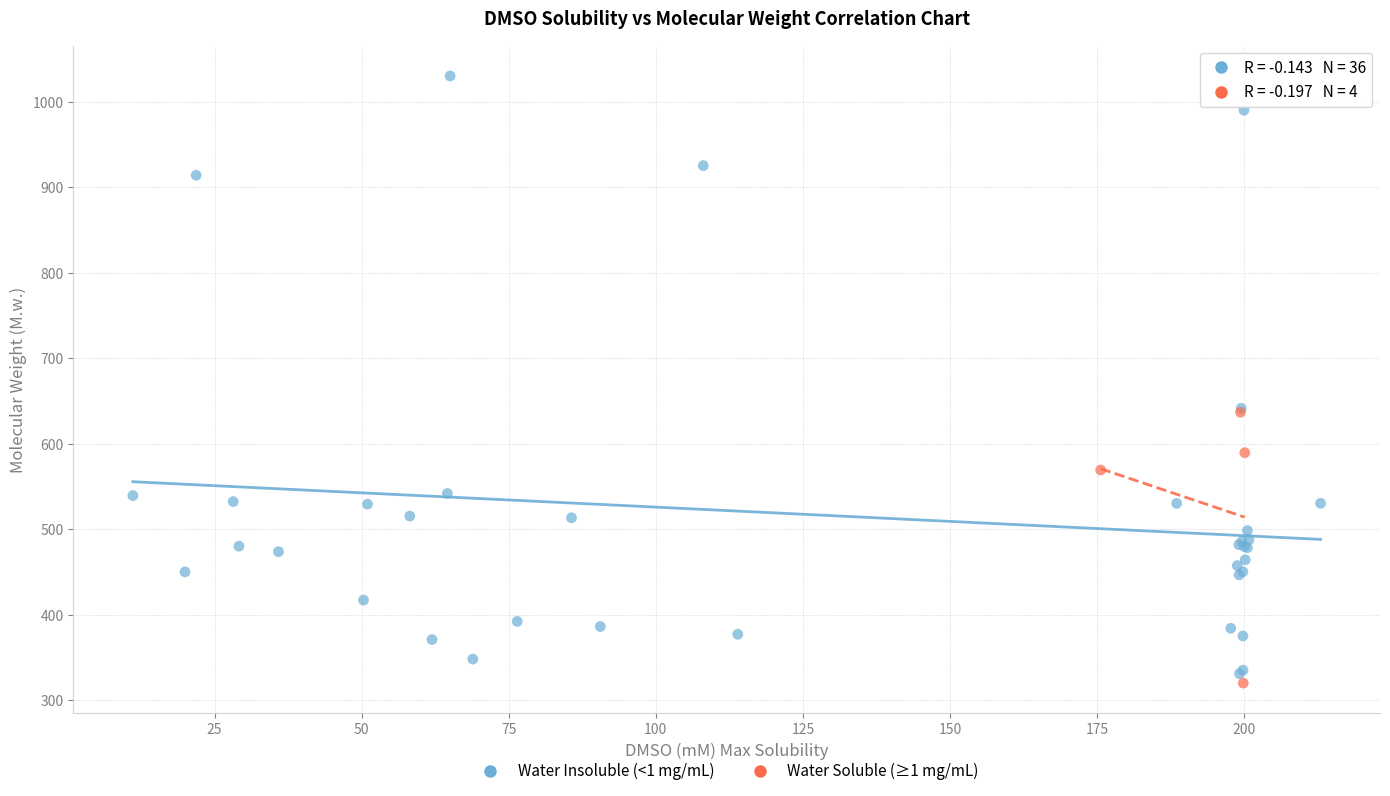

Which series has the widest spread of Y values?

Water Insoluble (<1 mg/mL)